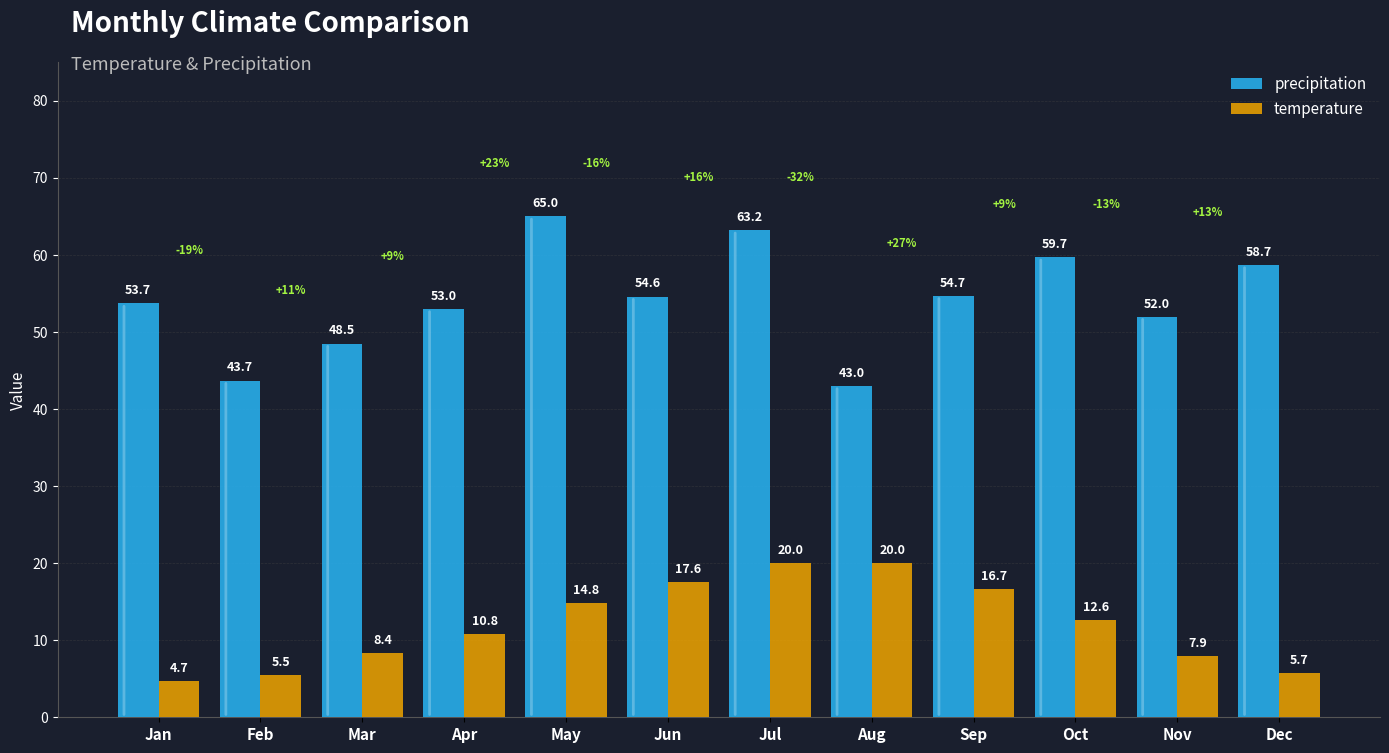

What is the value of the temperature bar at the 5th from the left?

14.8